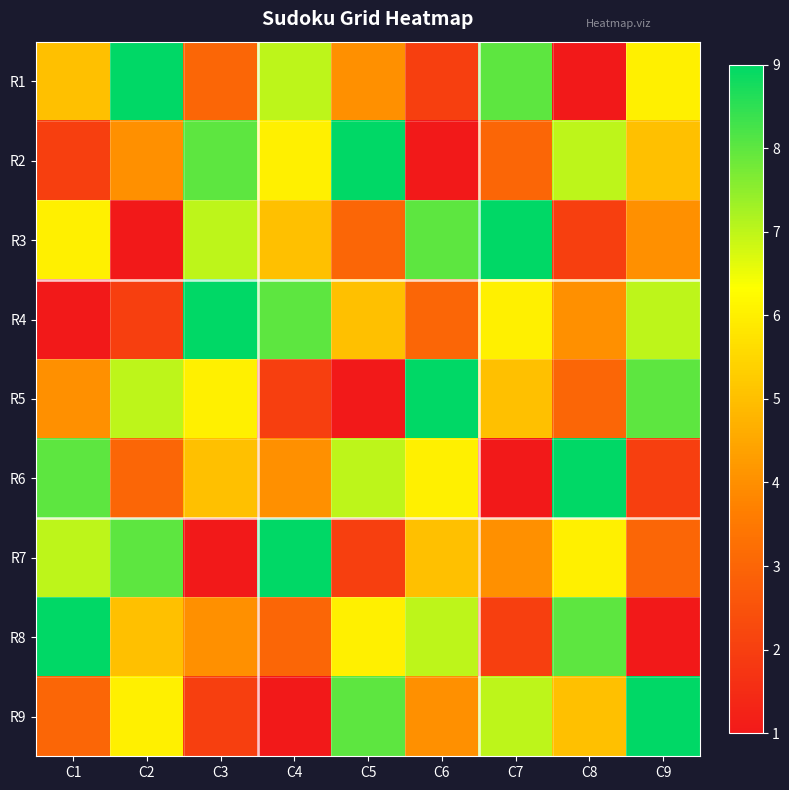

Count the number of categories in the chart.

9